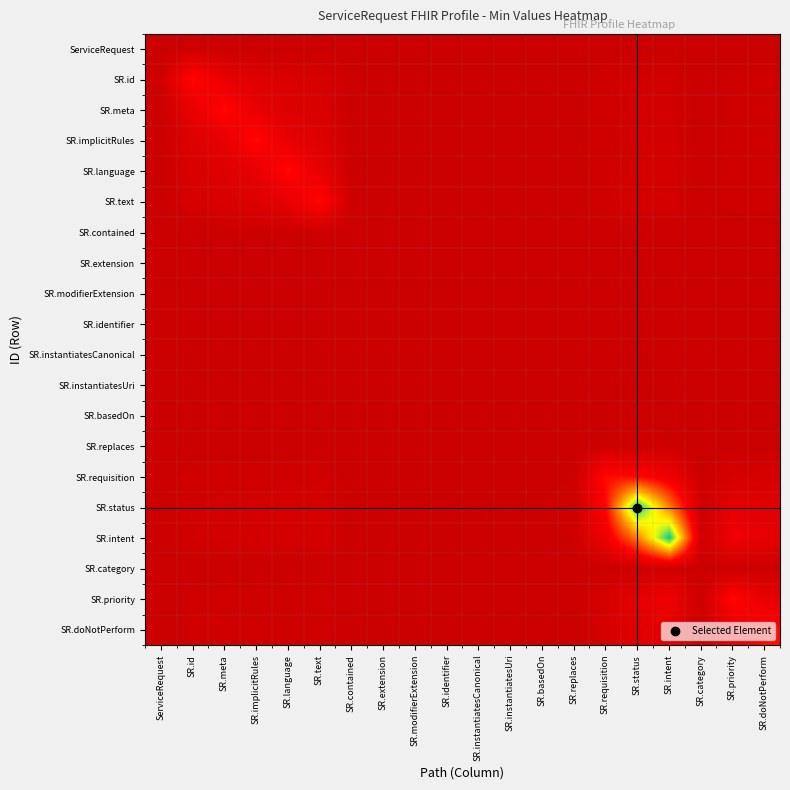

Which series changed the most between SR.id and SR.implicitRules?

SR.id